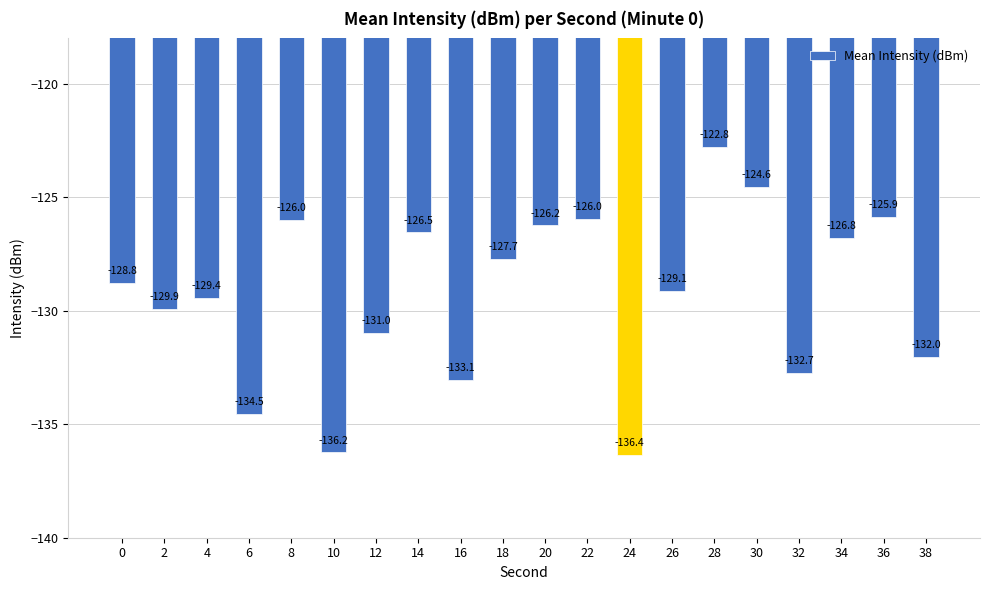

What is the difference between the maximum and second lowest values?

13.5